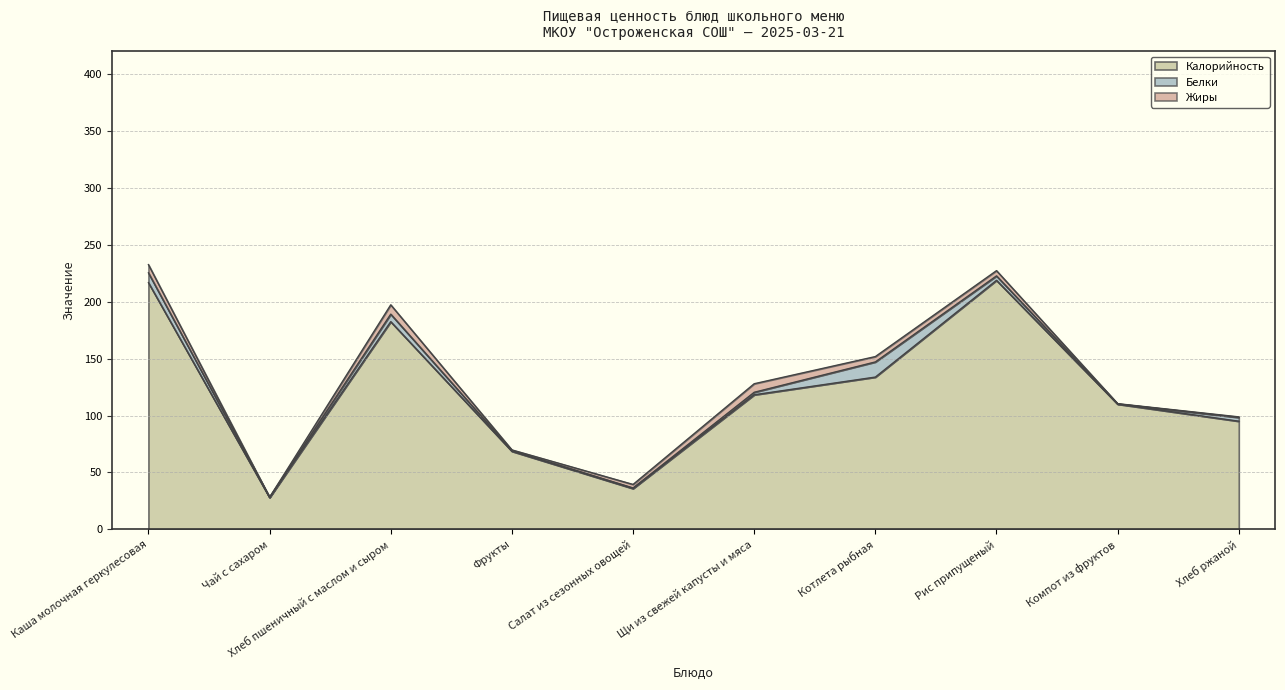

How many data points does each series have?

10